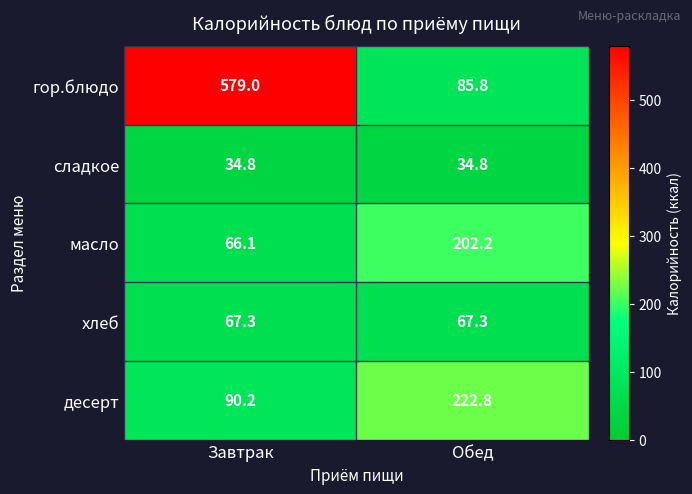

Between Завтрак and Обед, which series saw the biggest shift?

гор.блюдо